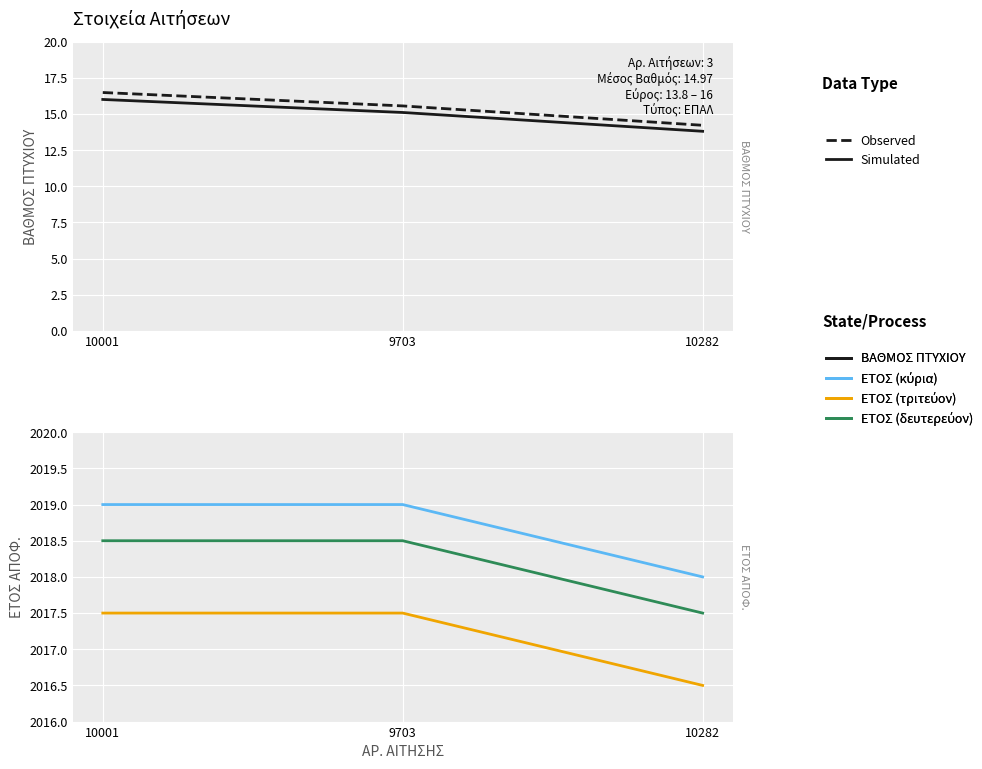

List the series in order of their peak value, lowest first.

ΒΑΘΜΟΣ ΠΤΥΧΙΟΥ (Simulated), ΒΑΘΜΟΣ ΠΤΥΧΙΟΥ (Observed), ΕΤΟΣ ΑΠΟΦ. (τριτεύον), ΕΤΟΣ ΑΠΟΦ. (δευτερεύον), ΕΤΟΣ ΑΠΟΦ. (κύρια)